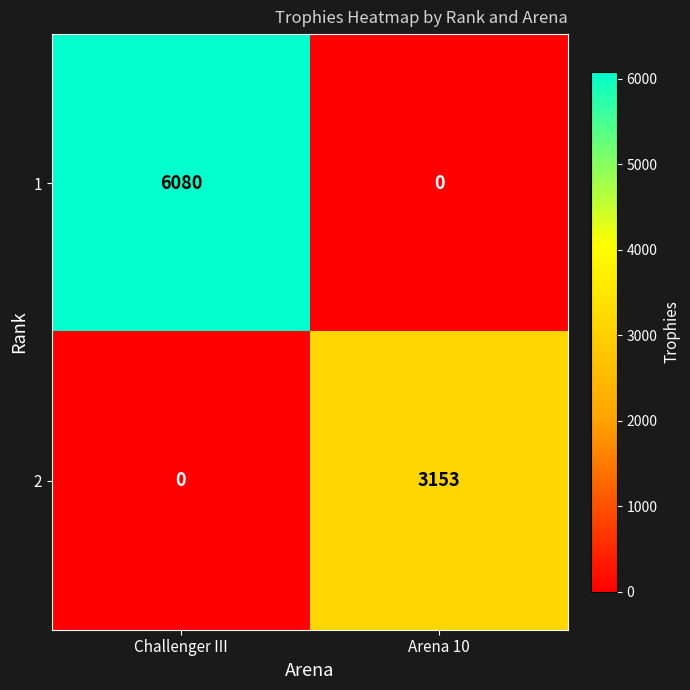

Reading left to right, extract all data points from this chart.

1: Challenger III=6080	Arena 10=0
2: Challenger III=0	Arena 10=3153